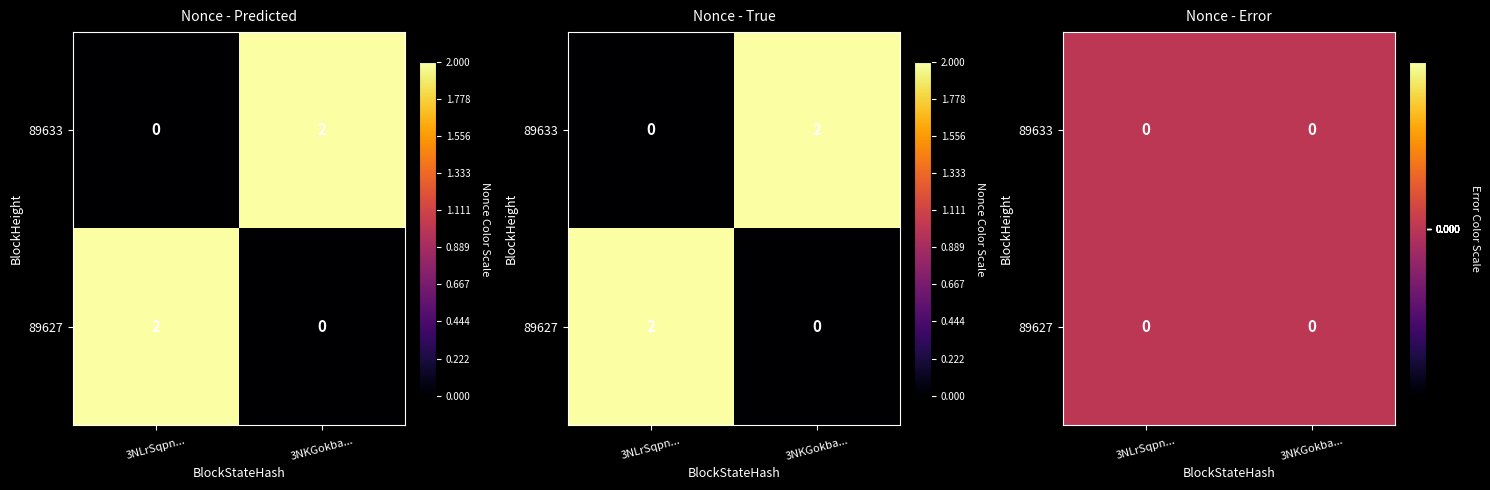

Reading left to right, what are all the values shown in this chart?

89633: 0	2
89627: 2	0